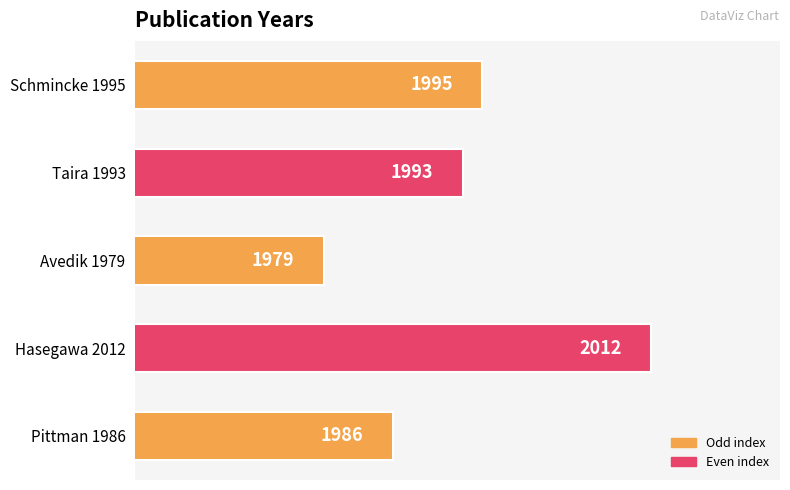

Reading bottom to top, transcribe all the data shown in this chart.

1986	2012	1979	1993	1995